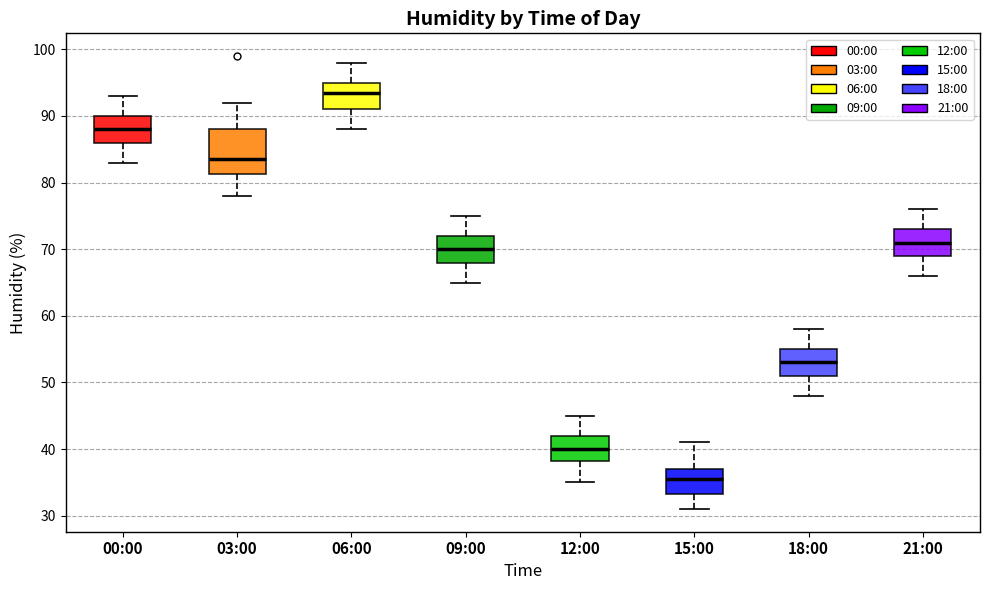

Reading left to right, transcribe this box plot: for each box, give where its median line is, the range the box spans, and where its two whiskers end, as read against the y-axis. The values are not printed on the chart, so give them approximately, as read against the axis.

00:00: median 88, box 86 to 90, whiskers 83 to 93
03:00: median 84, box 81 to 88, whiskers 78 to 92
06:00: median 94, box 91 to 95, whiskers 88 to 98
09:00: median 70, box 68 to 72, whiskers 65 to 75
12:00: median 40, box 38 to 42, whiskers 35 to 45
15:00: median 36, box 33 to 37, whiskers 31 to 41
18:00: median 53, box 51 to 55, whiskers 48 to 58
21:00: median 71, box 69 to 73, whiskers 66 to 76